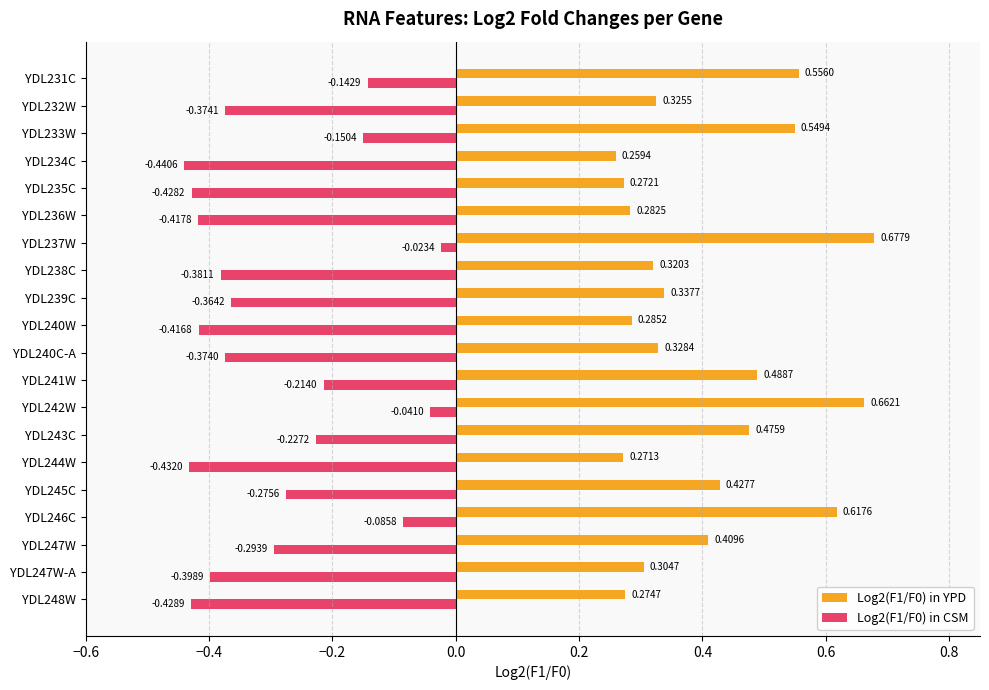

Rank the categories by Log2(F1/F0) in YPD value from lowest to highest.

YDL234C, YDL244W, YDL235C, YDL248W, YDL236W, YDL240W, YDL247W-A, YDL238C, YDL232W, YDL240C-A, YDL239C, YDL247W, YDL245C, YDL243C, YDL241W, YDL233W, YDL231C, YDL246C, YDL242W, YDL237W